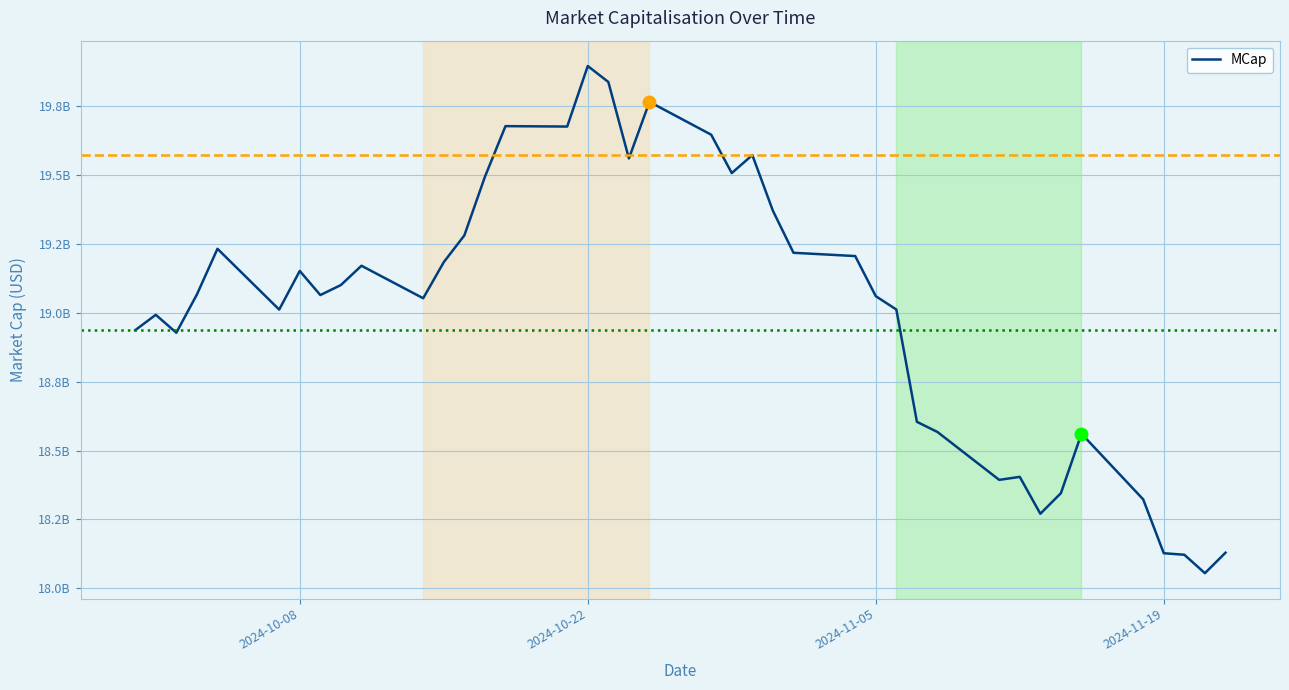

What is the value of the 35th point from the left?

18561434627